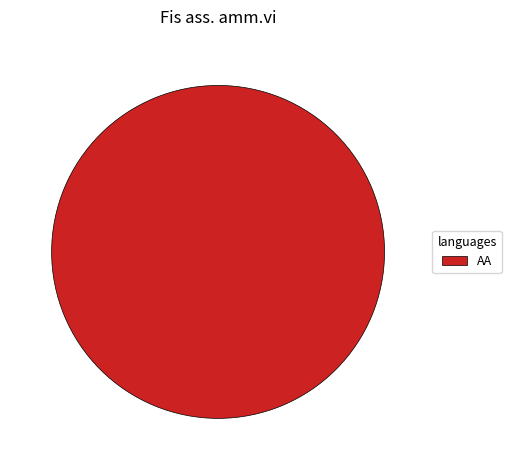

Is it true that AA is 100% of the pie?

True